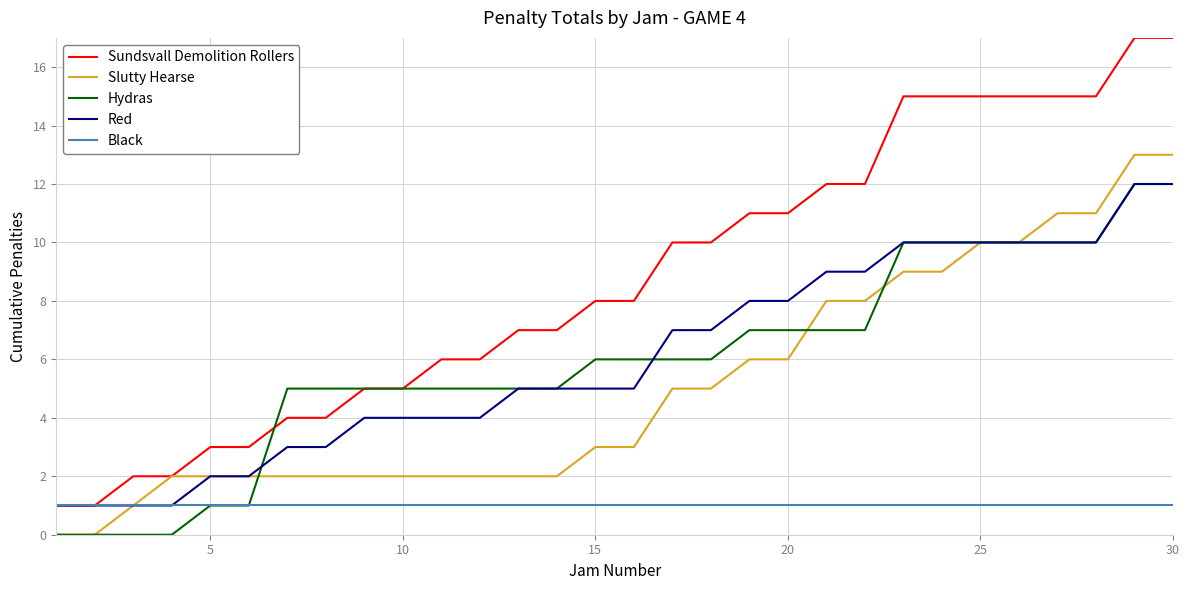

What is the greatest value displayed?

17